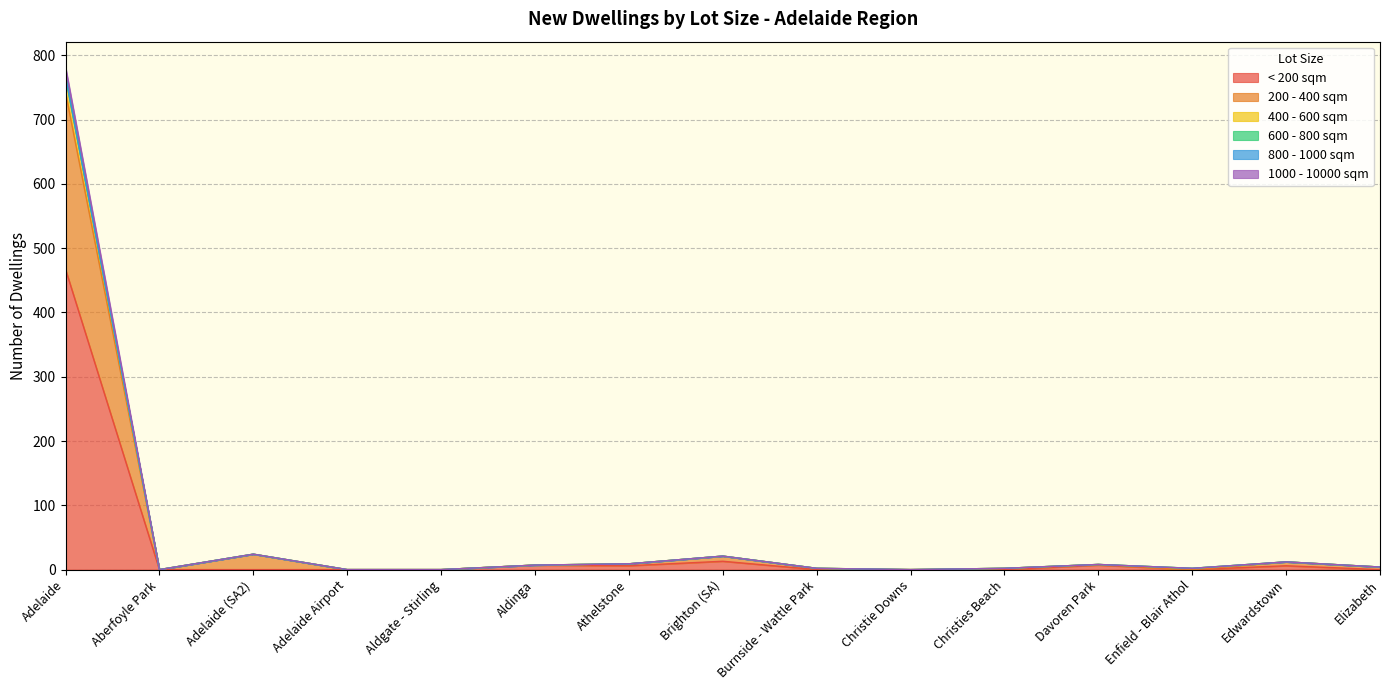

At which category is the sum across all series the highest?

Adelaide